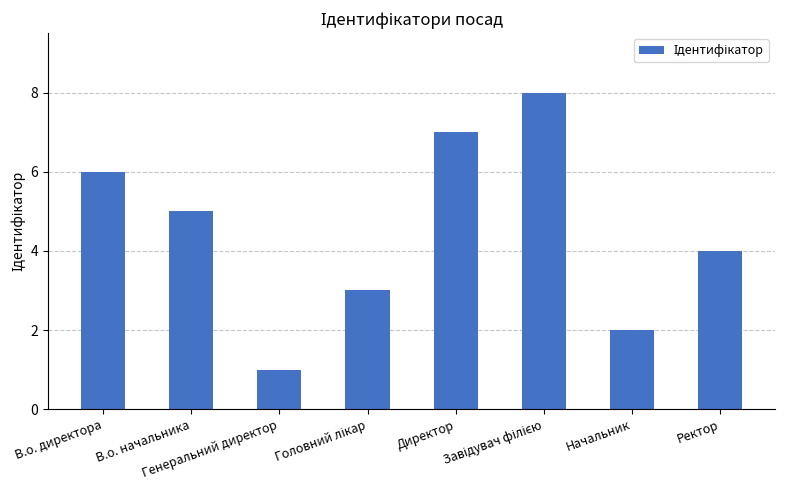

What is the difference between the maximum and minimum values?

7